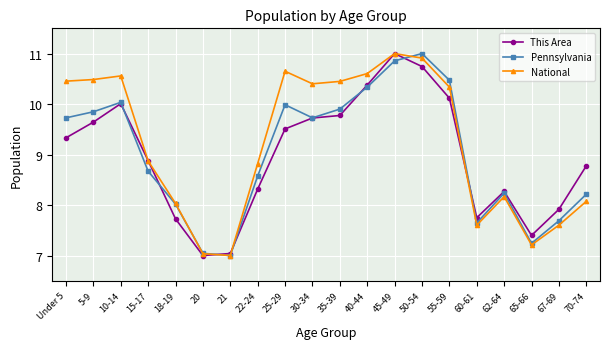

What are all the series names shown in the legend?

This Area, Pennsylvania, National